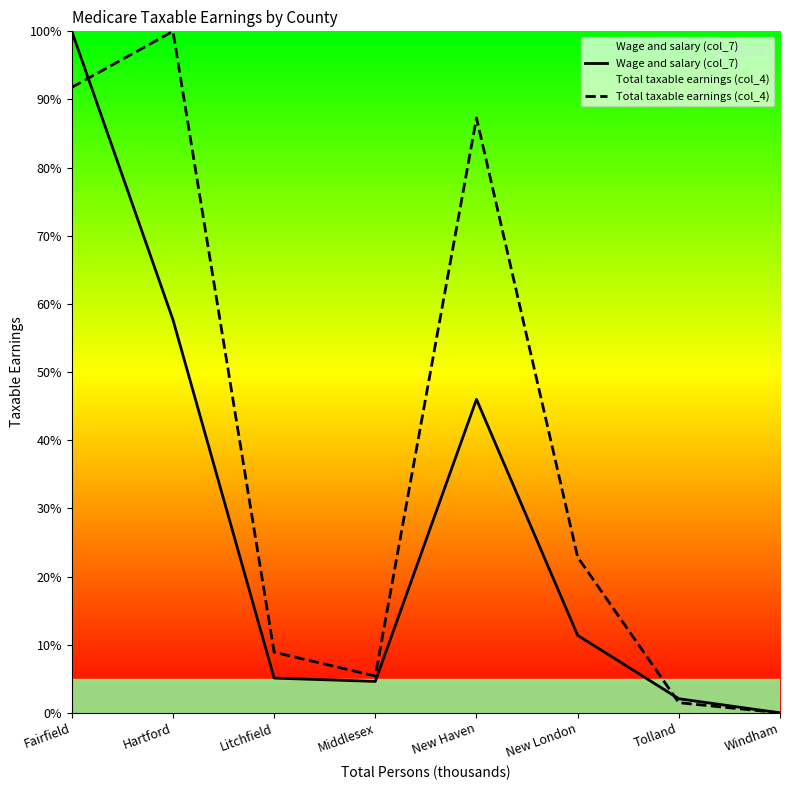

At which category is the sum across all series the highest?

Fairfield